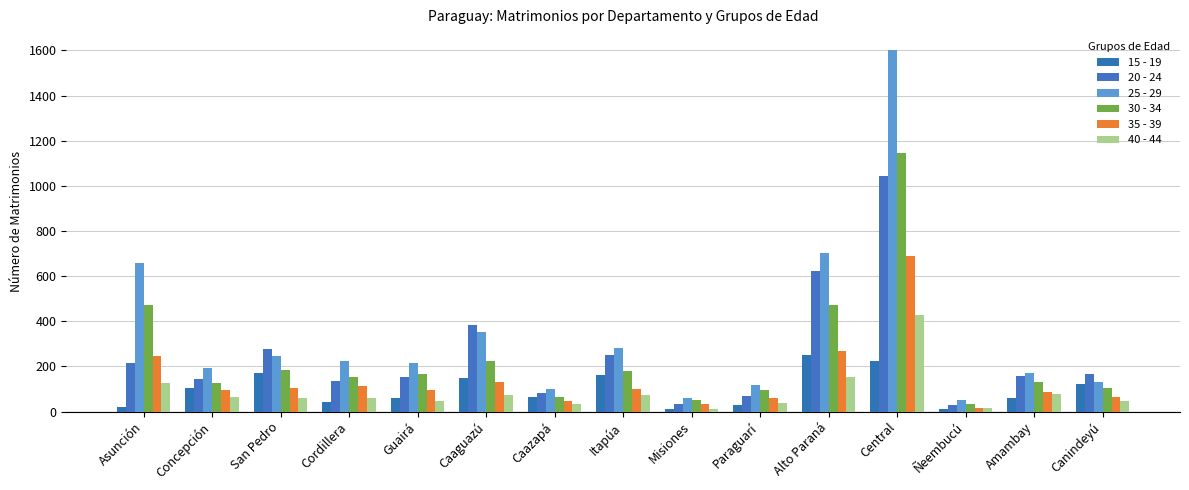

What is the total value across all series at Amambay?

684